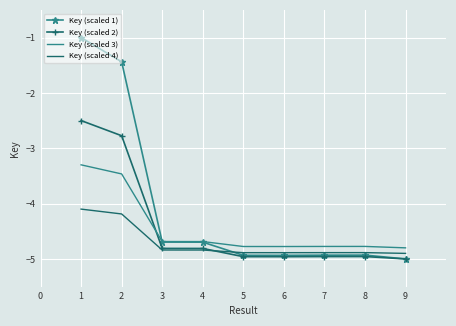

Count the number of categories in the chart.

9